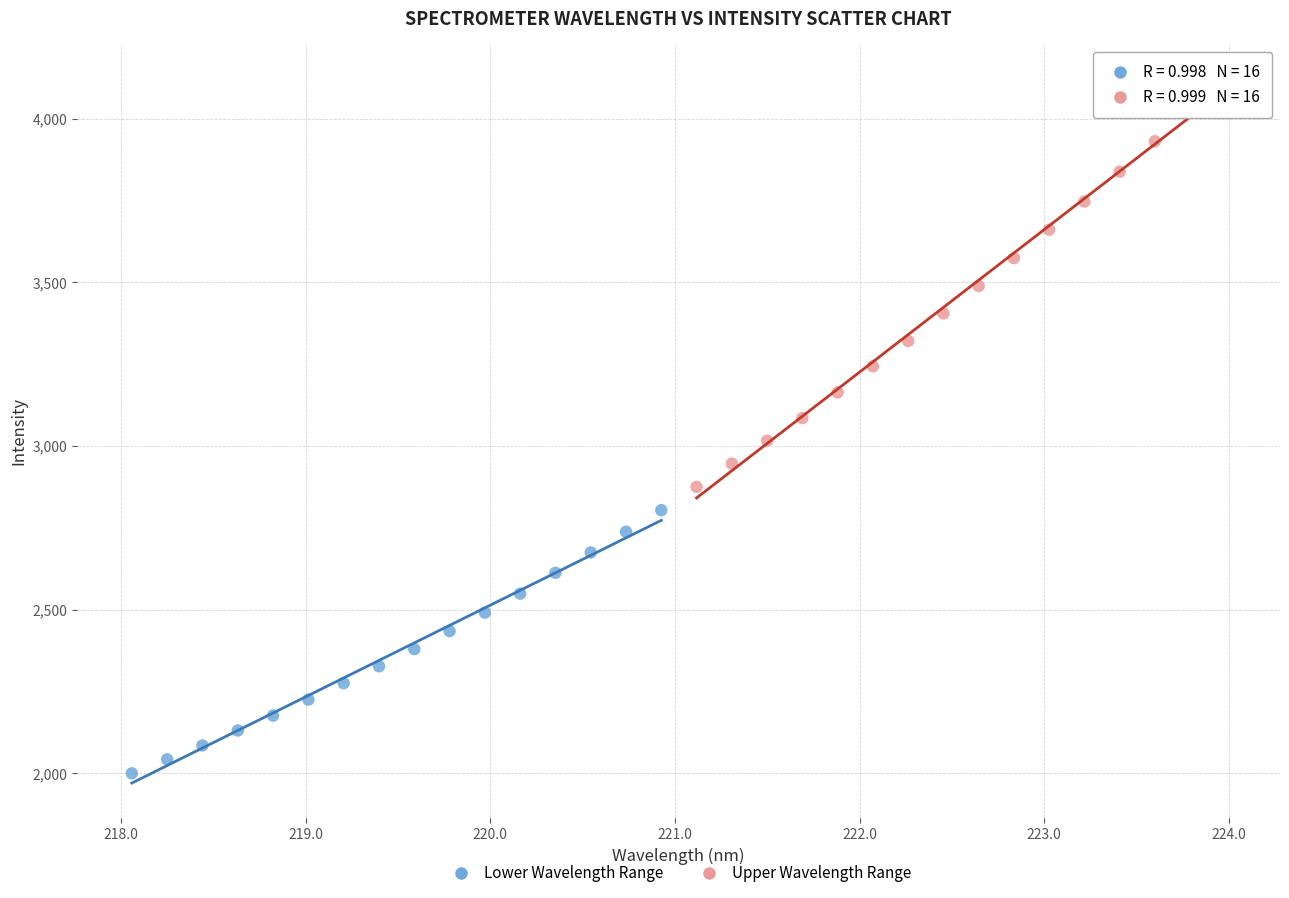

Which series contains the highest Y value?

Upper Wavelength Range